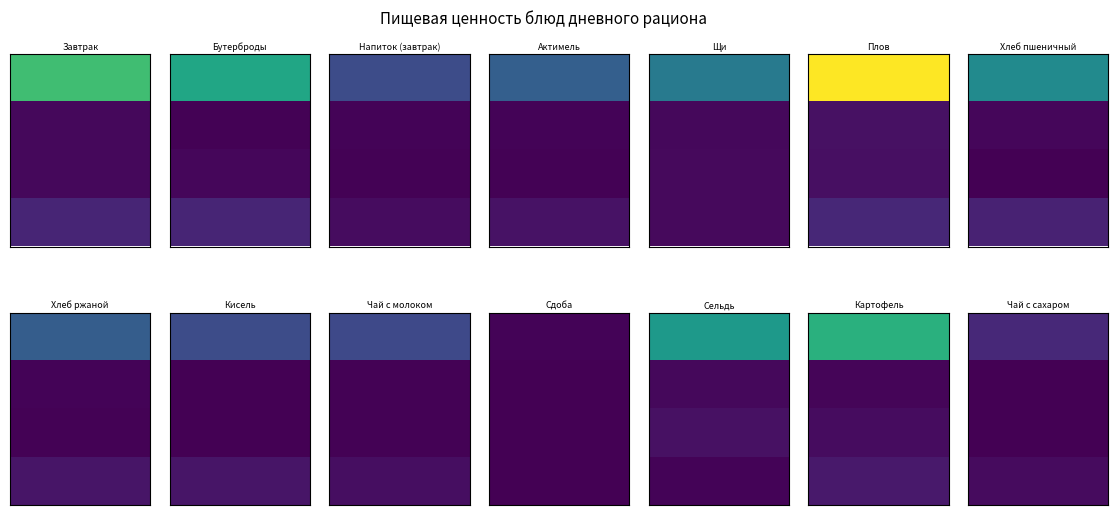

Read the Актимель value at Жиры.

1.5